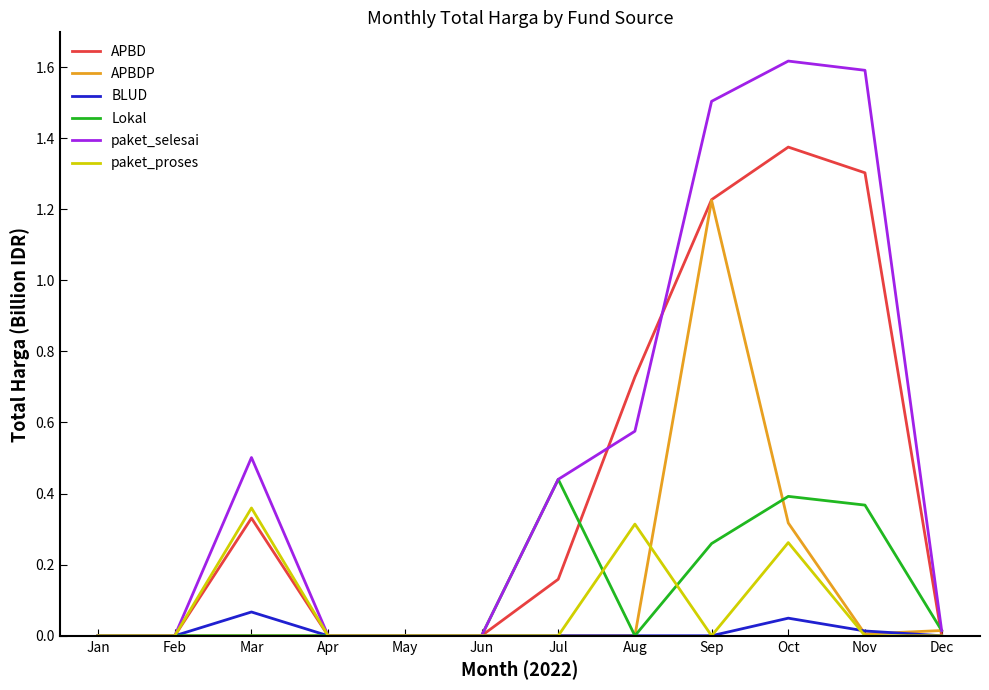

What are all the series names shown in the legend?

APBD, APBDP, BLUD, Lokal, paket_selesai, paket_proses